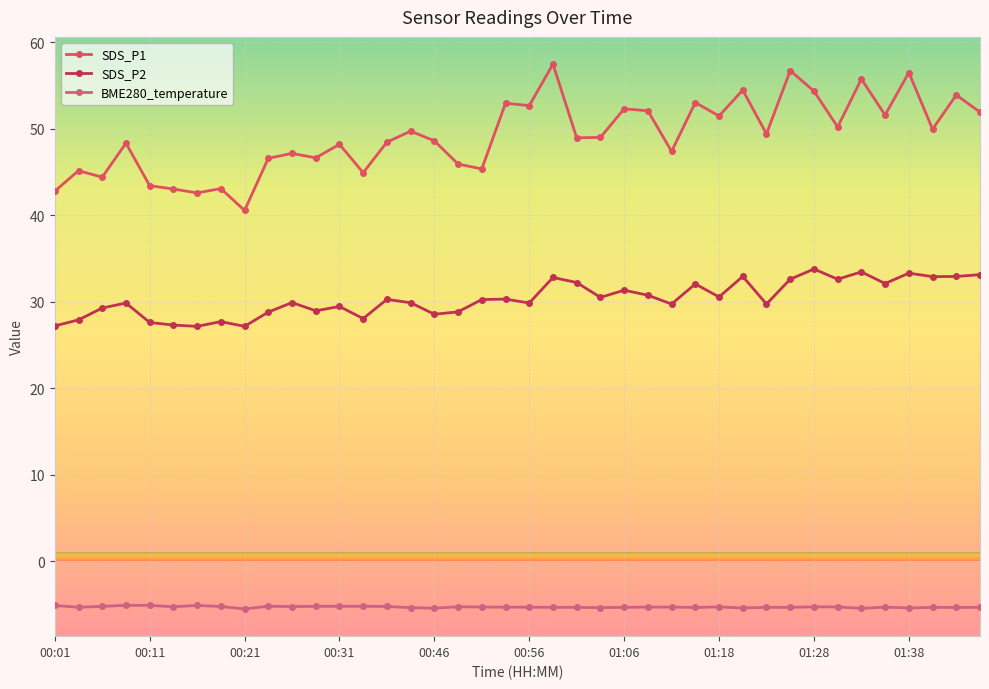

In SDS_P1, how many points are lower than both neighbors (excluding endpoints)?

14